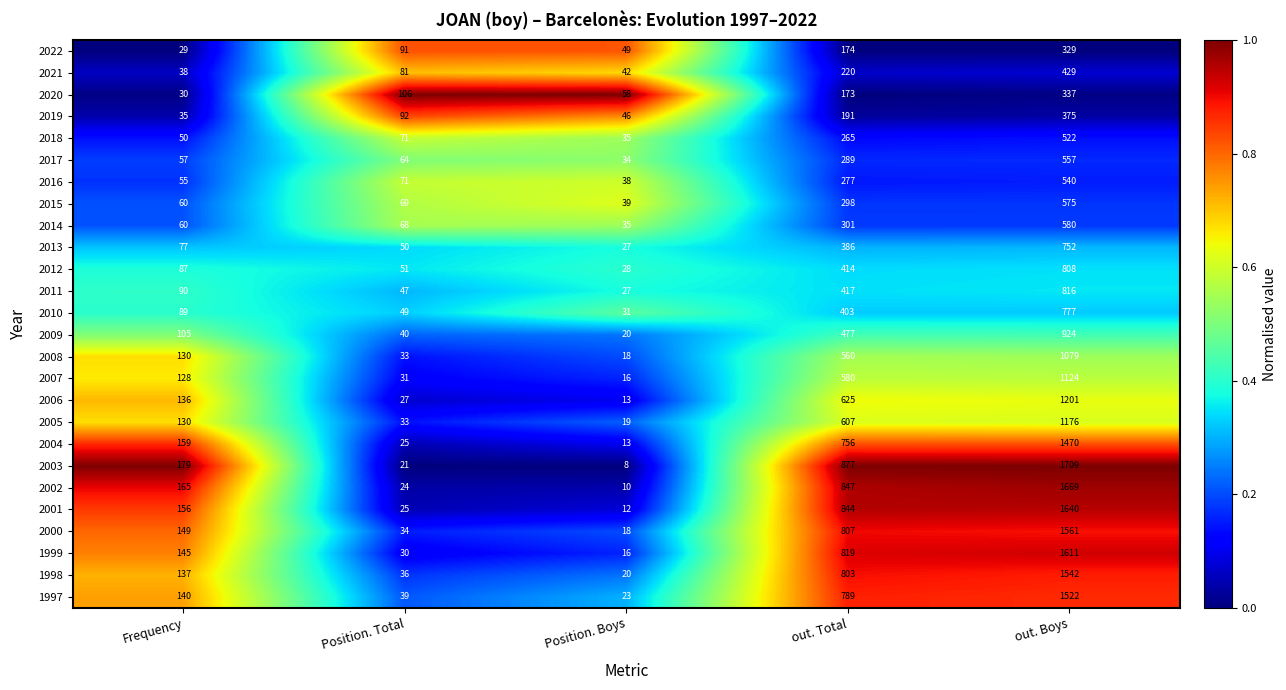

Rank the series by their maximum value, from lowest to highest.

2022, 2020, 2019, 2021, 2018, 2016, 2017, 2015, 2014, 2013, 2010, 2012, 2011, 2009, 2008, 2007, 2005, 2006, 2004, 1997, 1998, 2000, 1999, 2001, 2002, 2003